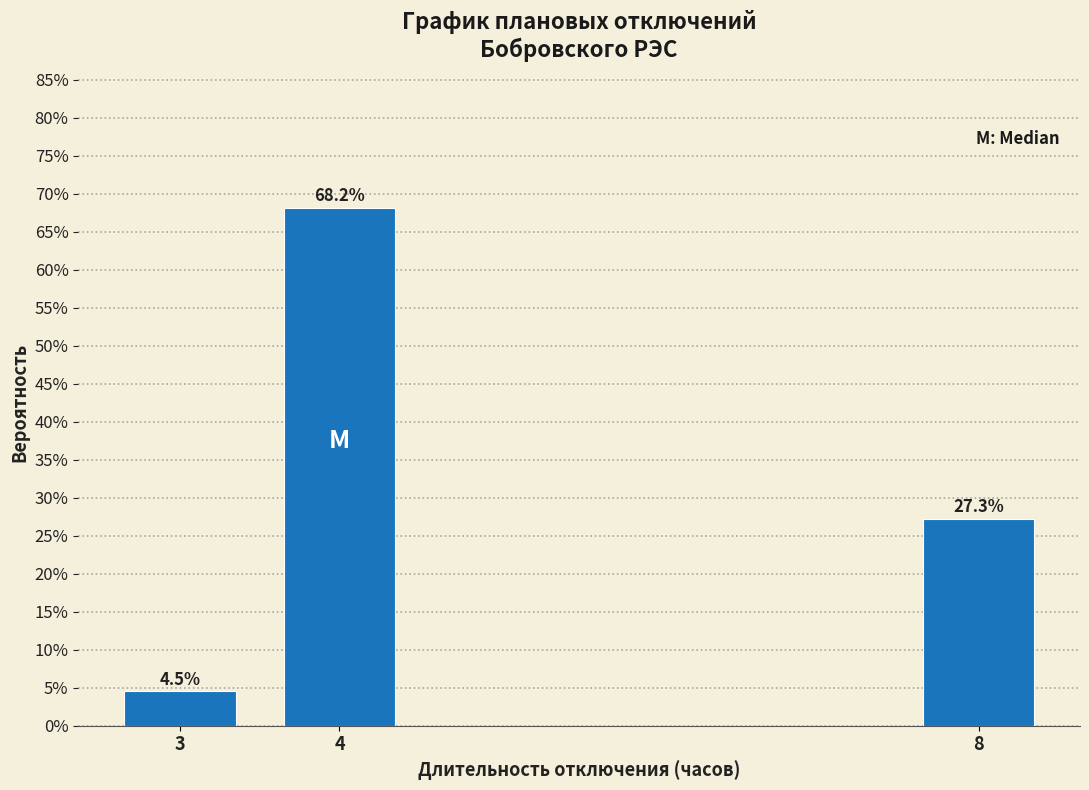

Are the bars horizontal?

No